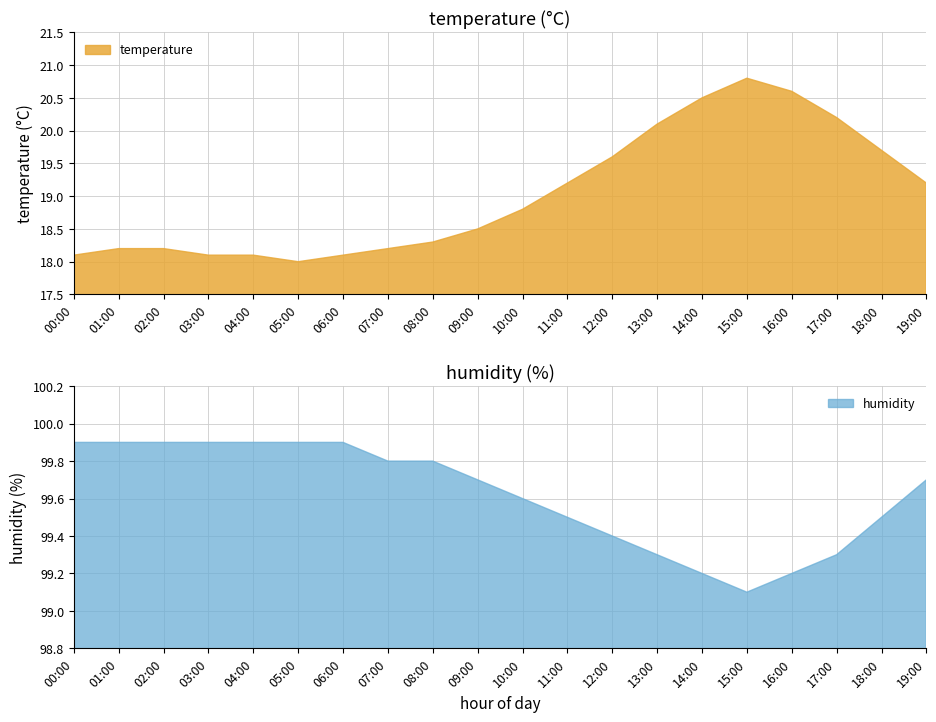

Reading left to right, extract all data points from this chart.

temperature: 00:00=18.1	01:00=18.2	02:00=18.2	03:00=18.1	04:00=18.1	05:00=18.0	06:00=18.1	07:00=18.2	08:00=18.3	09:00=18.5	10:00=18.8	11:00=19.2	12:00=19.6	13:00=20.1	14:00=20.5	15:00=20.8	16:00=20.6	17:00=20.2	18:00=19.7	19:00=19.2
humidity: 00:00=99.9	01:00=99.9	02:00=99.9	03:00=99.9	04:00=99.9	05:00=99.9	06:00=99.9	07:00=99.8	08:00=99.8	09:00=99.7	10:00=99.6	11:00=99.5	12:00=99.4	13:00=99.3	14:00=99.2	15:00=99.1	16:00=99.2	17:00=99.3	18:00=99.5	19:00=99.7